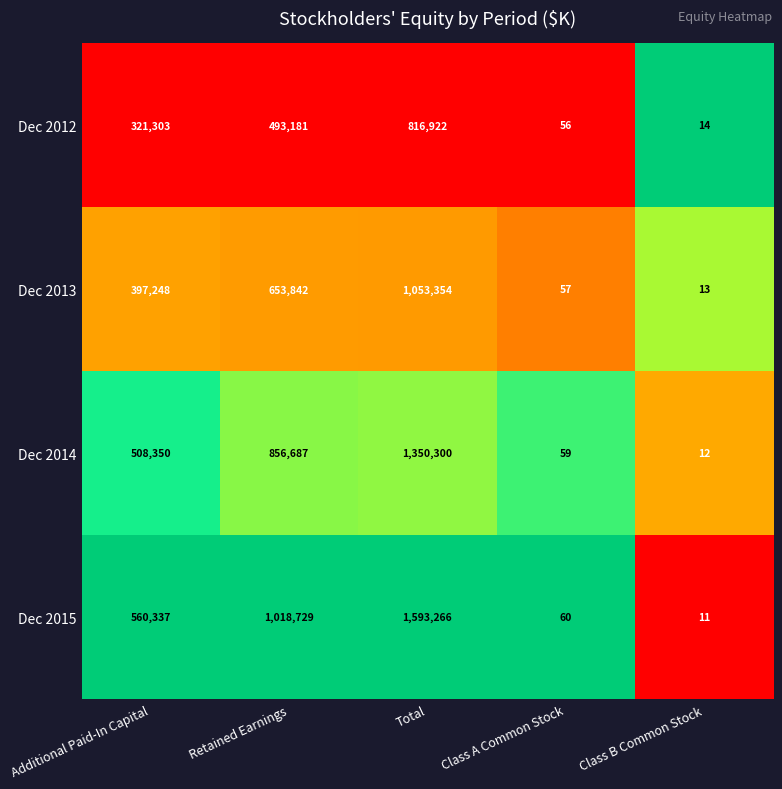

Reading right to left, what are all the values shown in this chart?

Dec 2012: Class B Common Stock=14	Class A Common Stock=56	Total=816922	Retained Earnings=493181	Additional Paid-In Capital=321303
Dec 2013: Class B Common Stock=13	Class A Common Stock=57	Total=1053354	Retained Earnings=653842	Additional Paid-In Capital=397248
Dec 2014: Class B Common Stock=12	Class A Common Stock=59	Total=1350300	Retained Earnings=856687	Additional Paid-In Capital=508350
Dec 2015: Class B Common Stock=11	Class A Common Stock=60	Total=1593266	Retained Earnings=1018729	Additional Paid-In Capital=560337